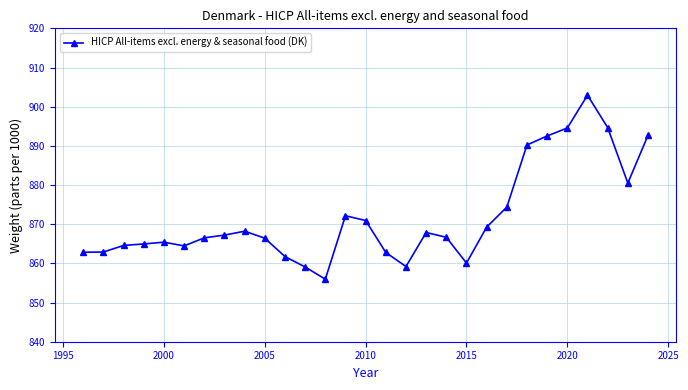

What is the maximum value shown in the chart?

902.9